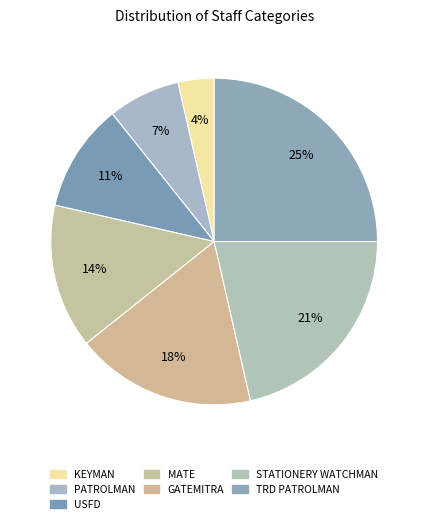

Count the number of slices in the pie.

7